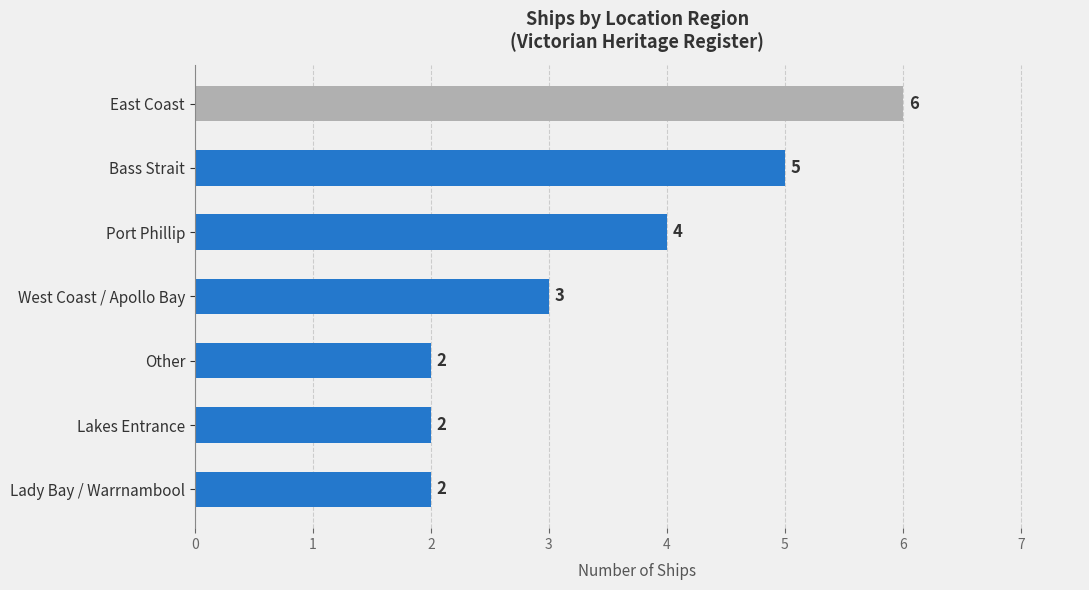

Is it true that the value at Lakes Entrance is 2?

True